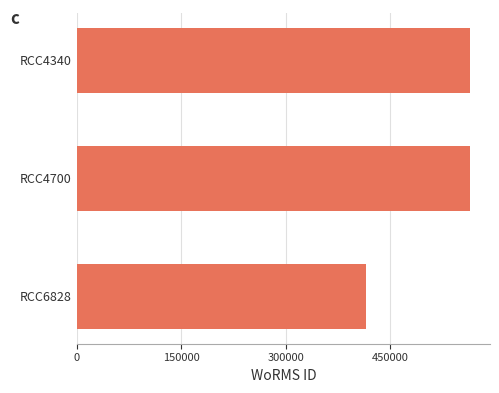

How many series are shown in this chart?

1